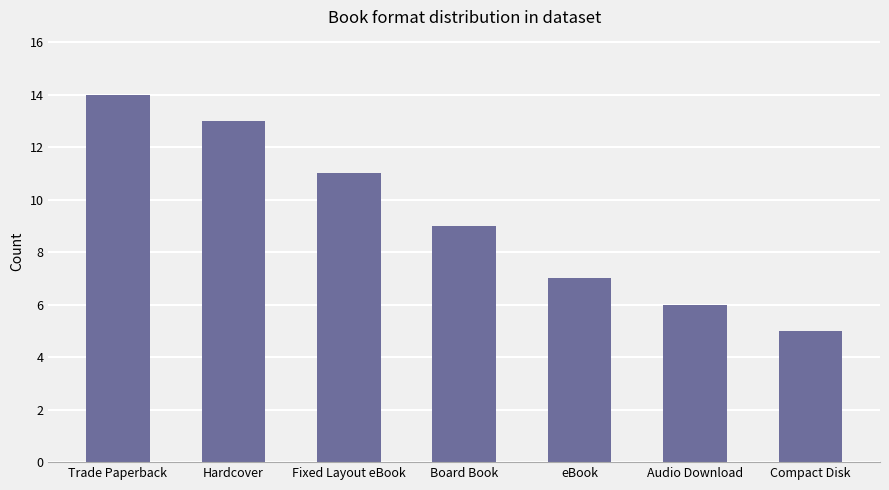

List the labels in order of value, largest first.

Trade Paperback, Hardcover, Fixed Layout eBook, Board Book, eBook, Audio Download, Compact Disk